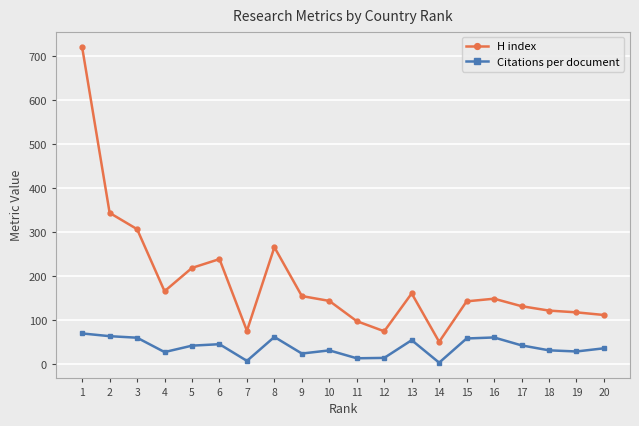

Which series has the largest range (max minus min)?

H index